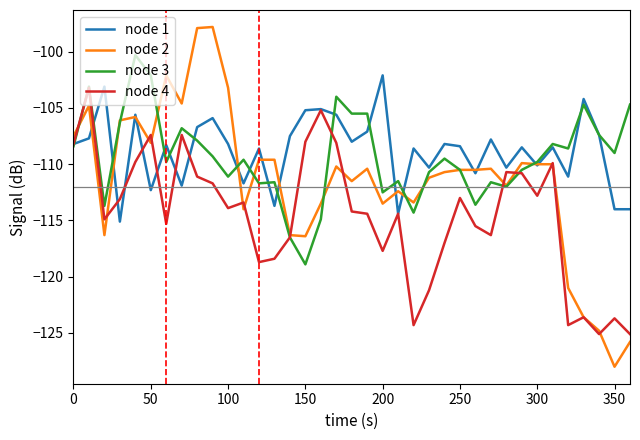

Which series has the widest spread of values?

node 2